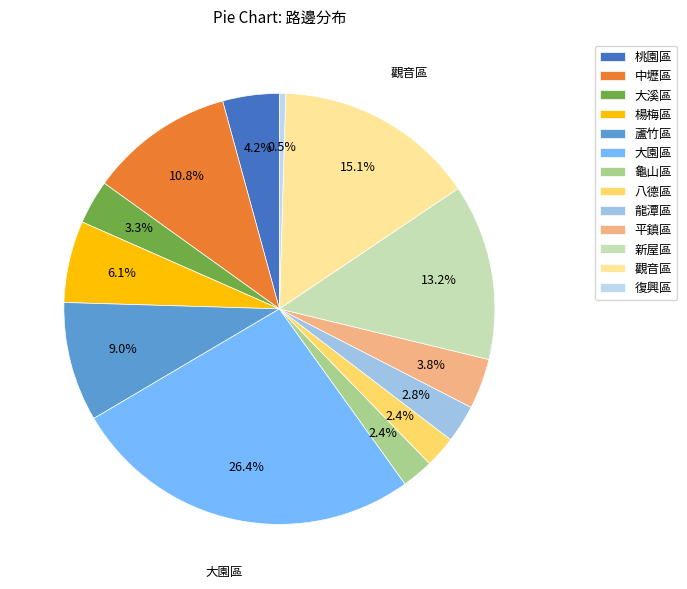

How many slices are in this pie chart?

13